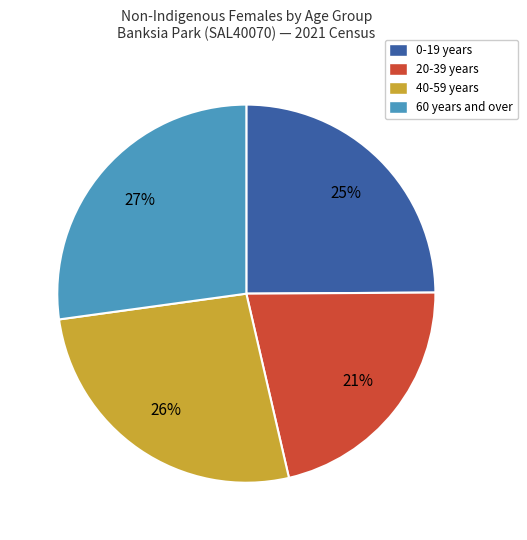

To the nearest percent, what is the difference between the largest and smallest slice percentages?

6%